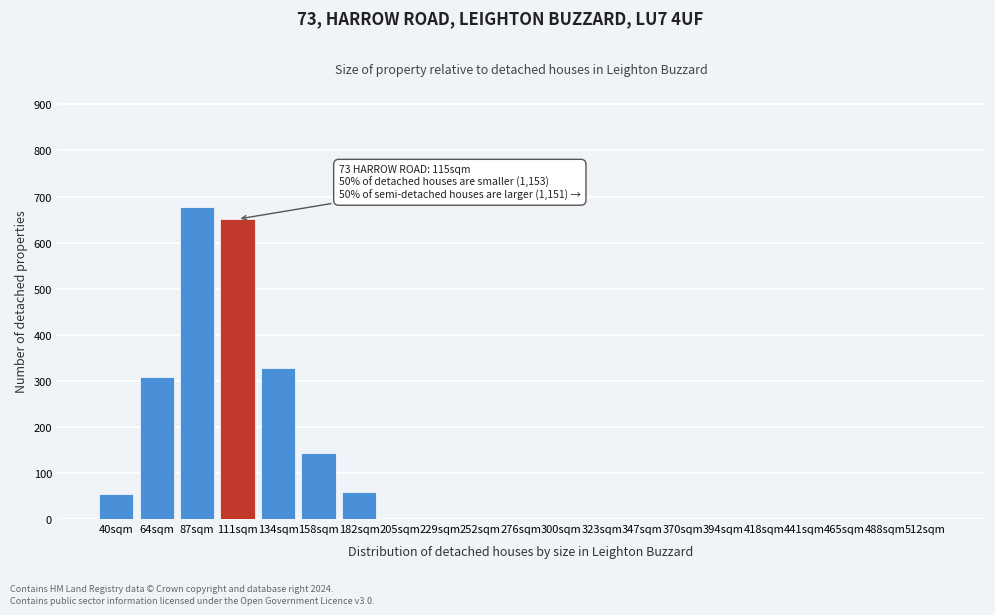

What is the greatest value displayed?

678